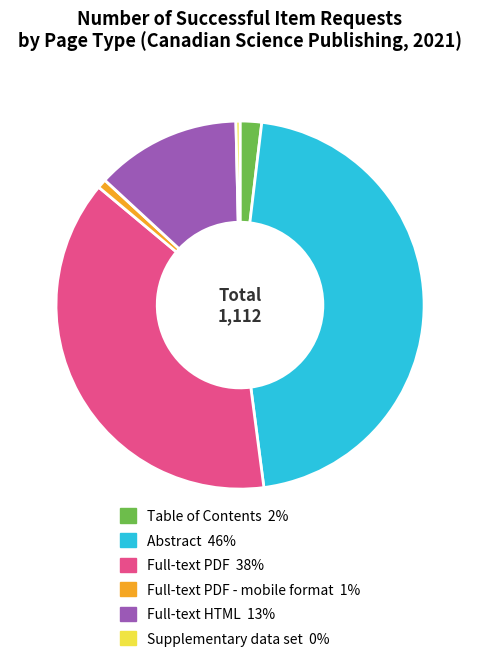

Is there any slice that represents more than half of the pie?

No